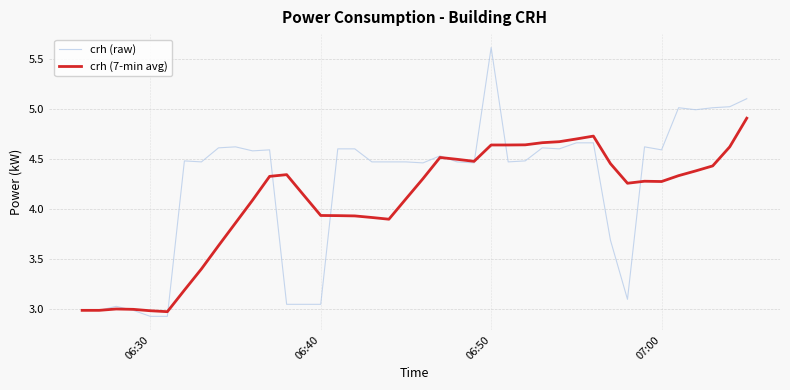

Which series has the widest spread of values?

crh (raw)